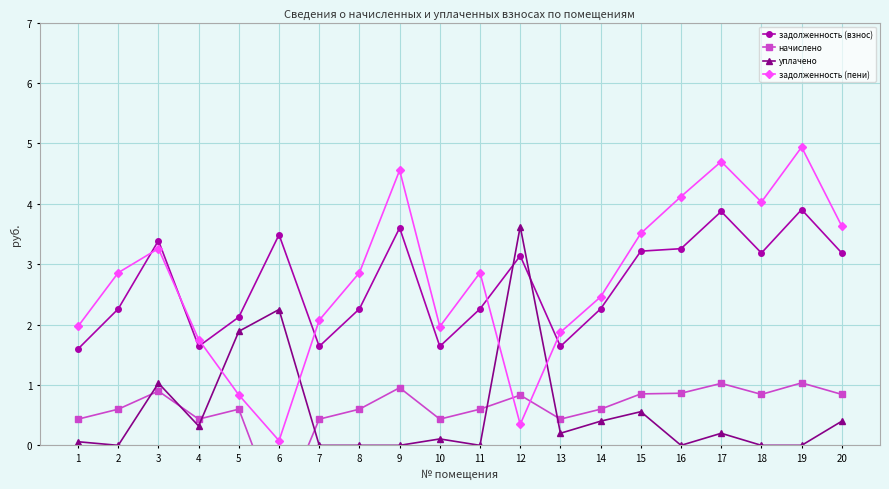

Count the number of categories in the chart.

20